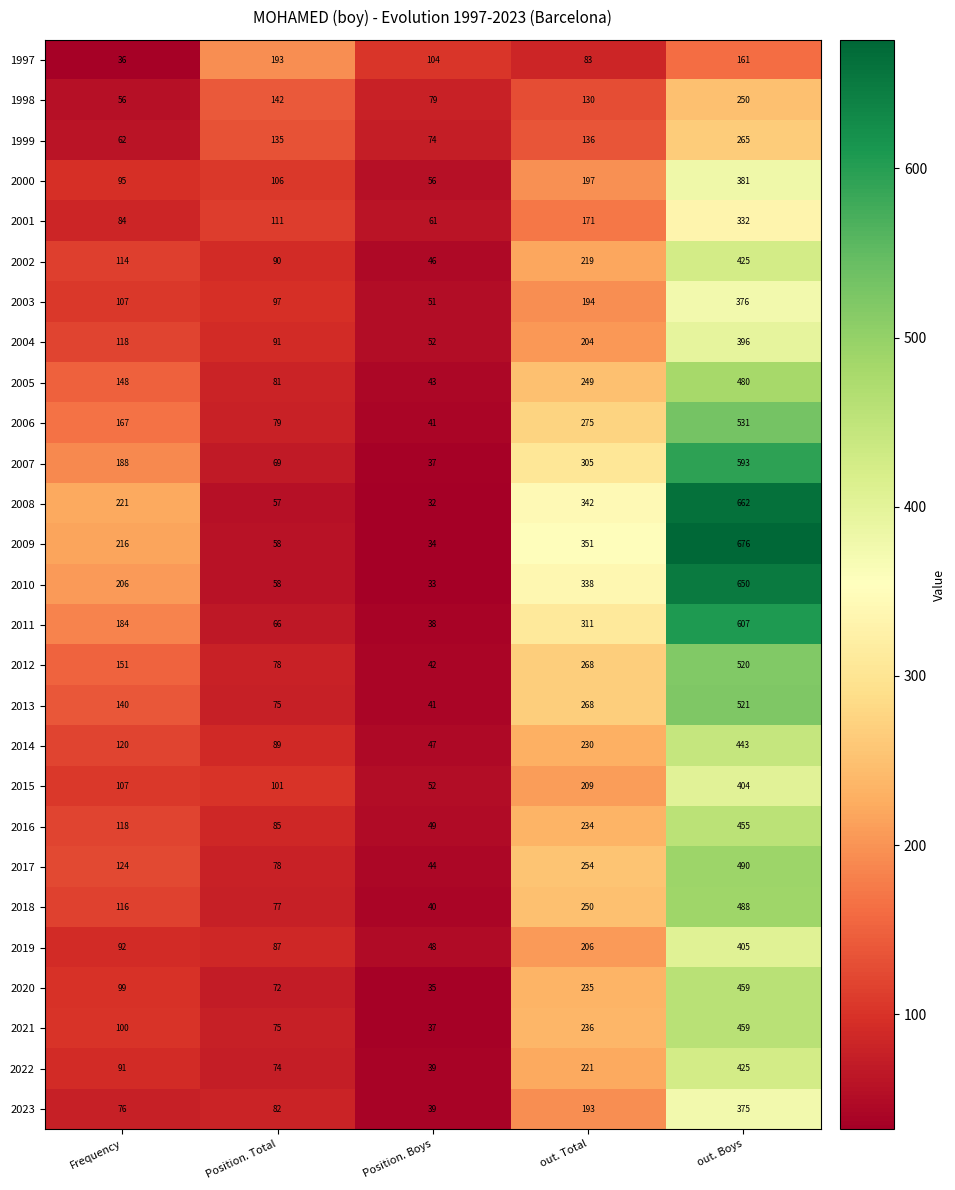

Count the number of data series in this chart.

27